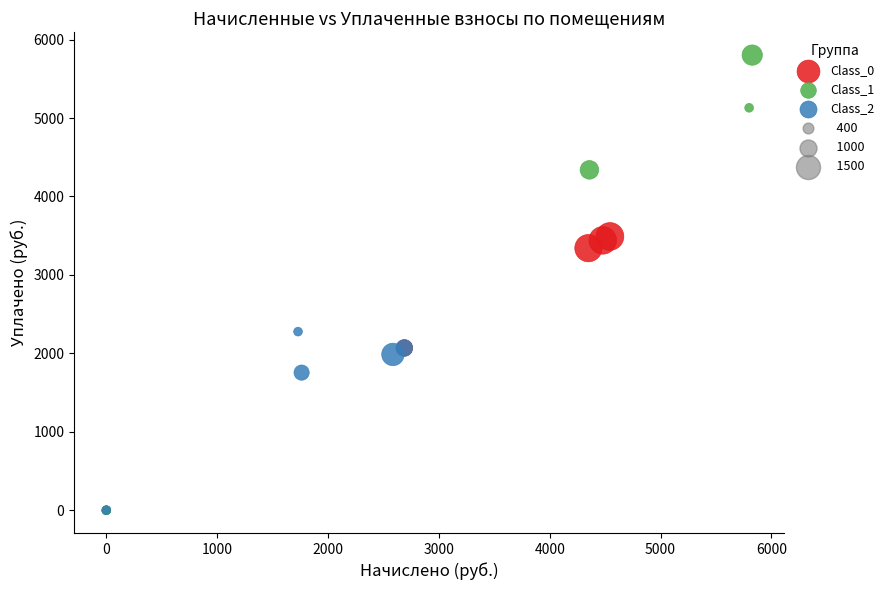

Which series has the largest Y range (max minus min)?

Class_1